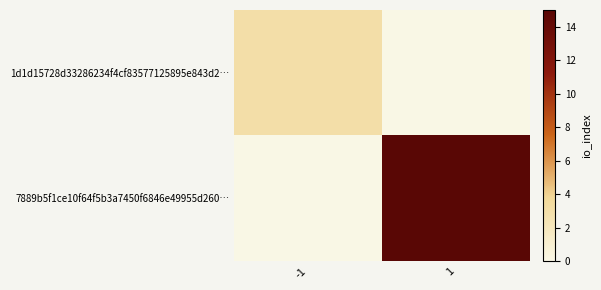

List the series in order of their peak value, lowest first.

1d1d15728d33286234f4cf83577125895e843d2…, 7889b5f1ce10f64f5b3a7450f6846e49955d260…